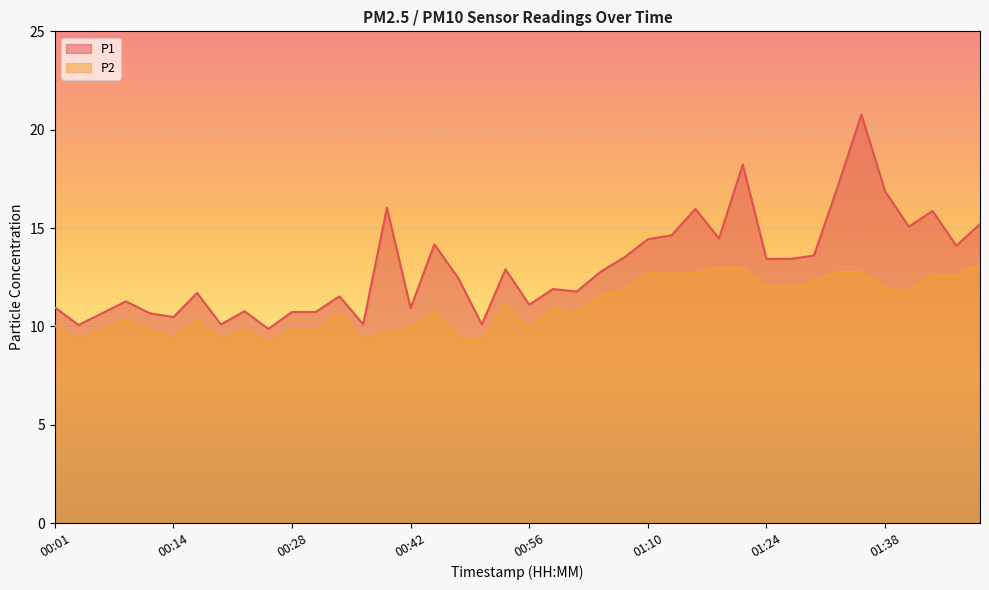

Reading right to left, extract all data points from this chart.

P1: 15.2	14.1	15.9	15.1	16.9	20.8	17.1	13.6	13.4	13.4	18.2	14.5	16.0	14.6	14.4	13.5	12.8	11.8	11.9	11.1	12.9	10.1	12.5	14.2	10.9	16.0	10.1	11.5	10.7	10.7	9.9	10.8	10.1	11.7	10.5	10.7	11.3	10.7	10.1	11.0
P2: 13.2	12.6	12.6	11.8	11.9	12.8	12.8	12.3	12.0	12.0	12.9	13.0	12.7	12.7	12.7	11.9	11.6	10.7	10.9	9.8	11.1	9.2	9.4	10.7	9.9	9.7	9.3	10.6	9.7	9.8	9.2	9.8	9.3	10.3	9.5	9.8	10.3	9.8	9.3	10.0